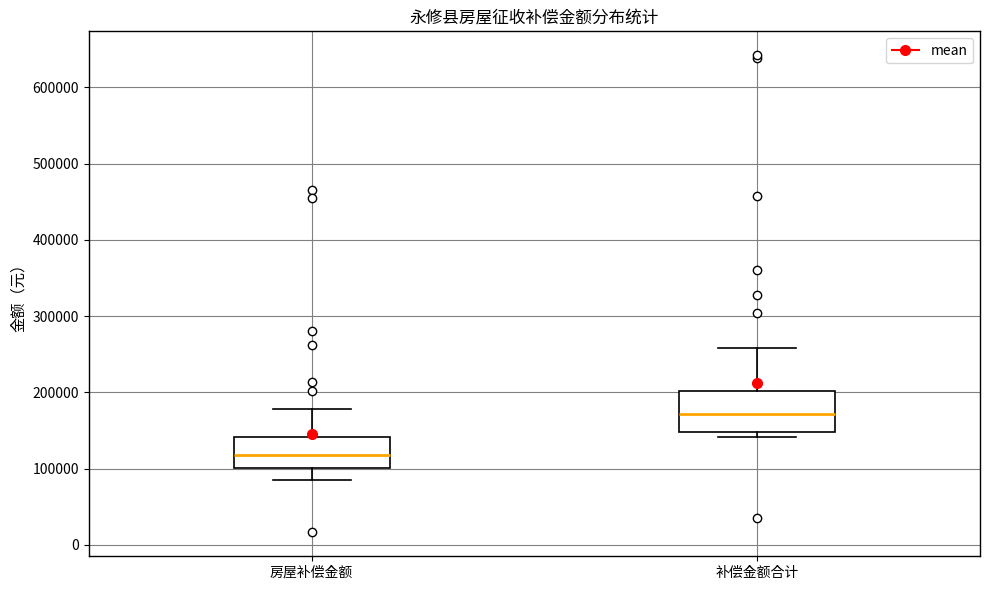

Comparing the boxes themselves (not the whiskers), which one is the tallest?

补偿金额合计